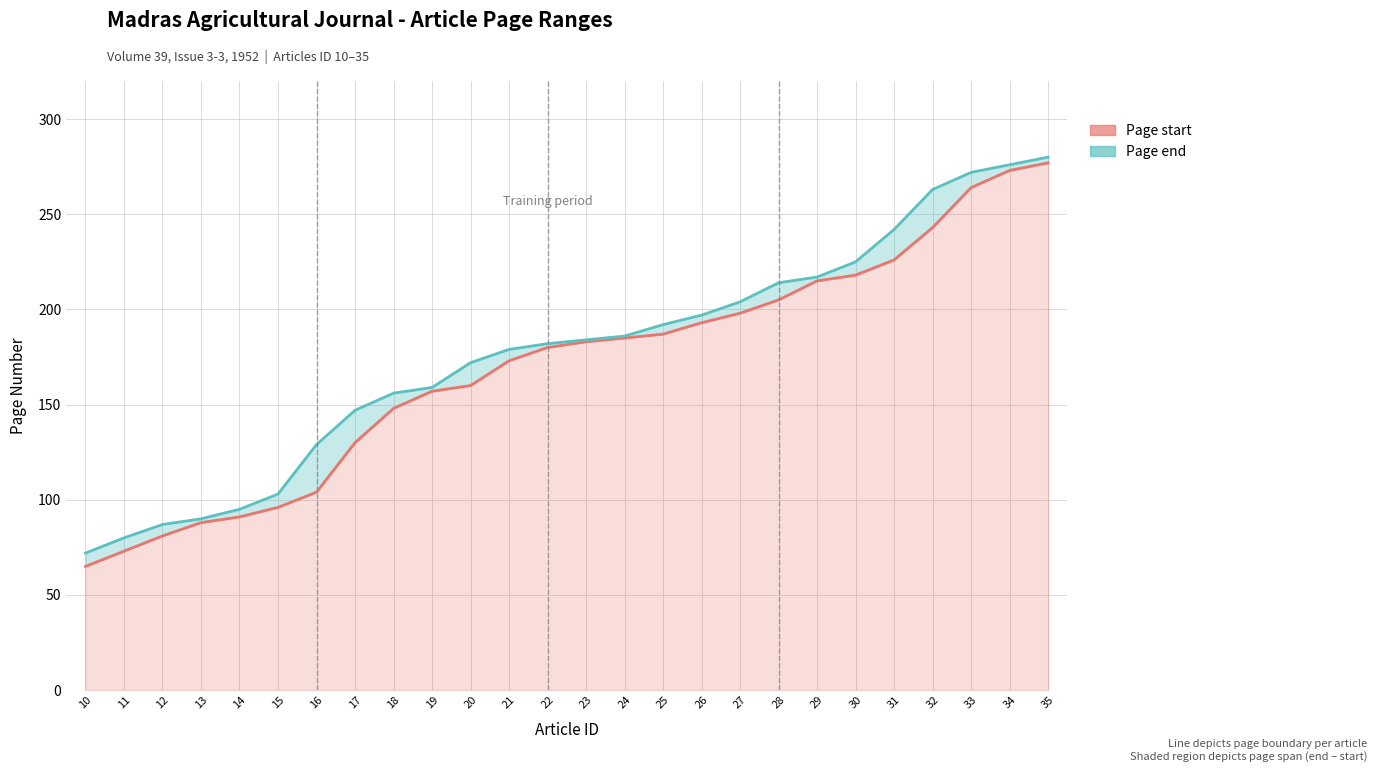

List the series in order of their peak value, lowest first.

Page start, Page end